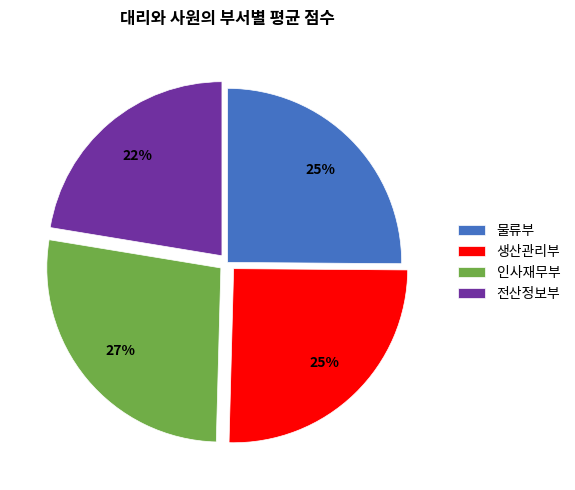

Count the number of slices in the pie.

4